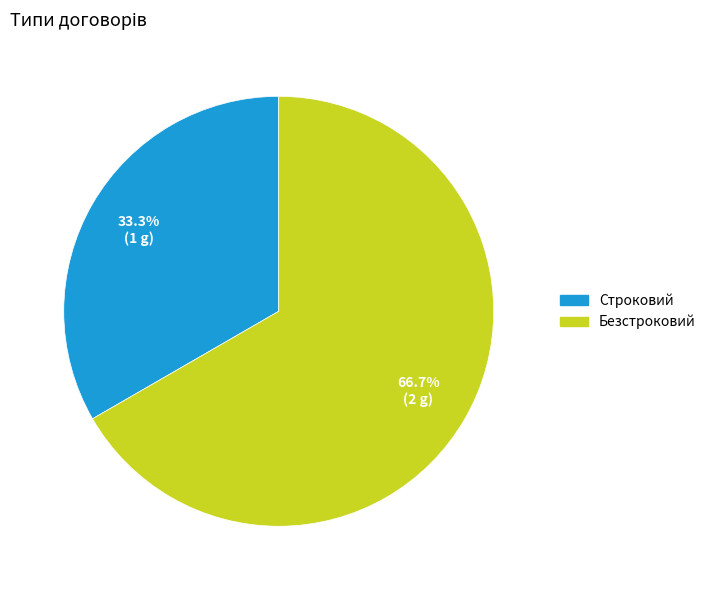

To the nearest percent, what is the difference between the Строковий and Безстроковий slice percentages?

33%